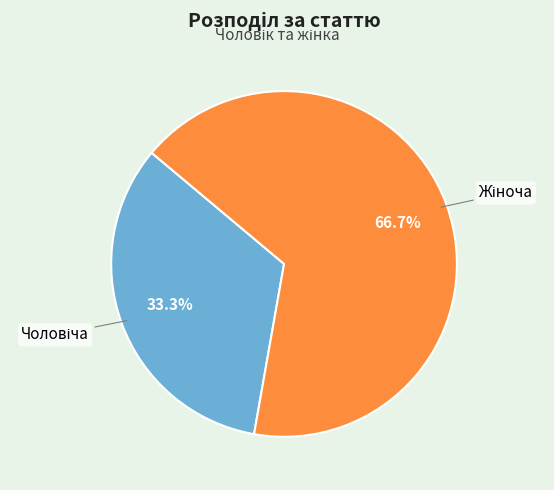

Count the number of slices in the pie.

2